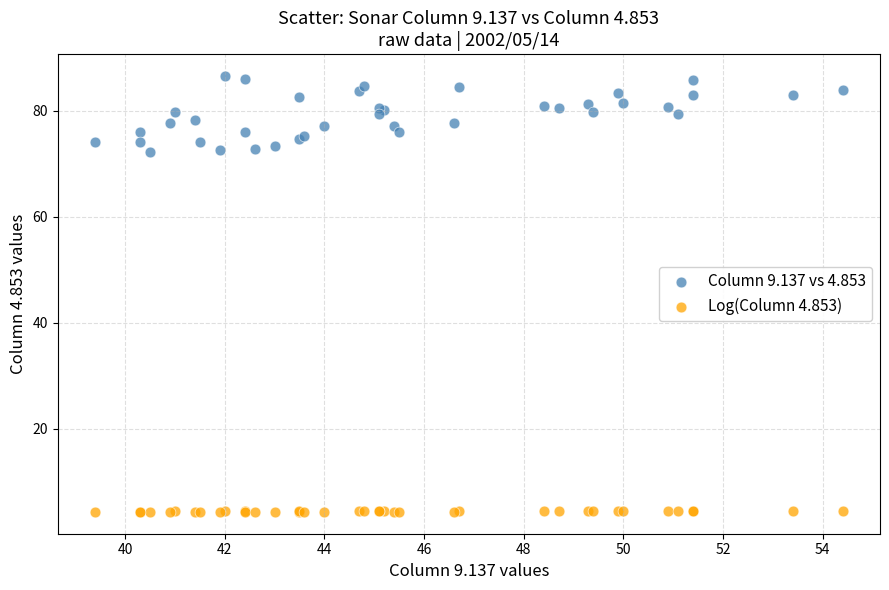

What are all the series names shown in the legend?

Column 9.137 vs 4.853, Log(Column 4.853)